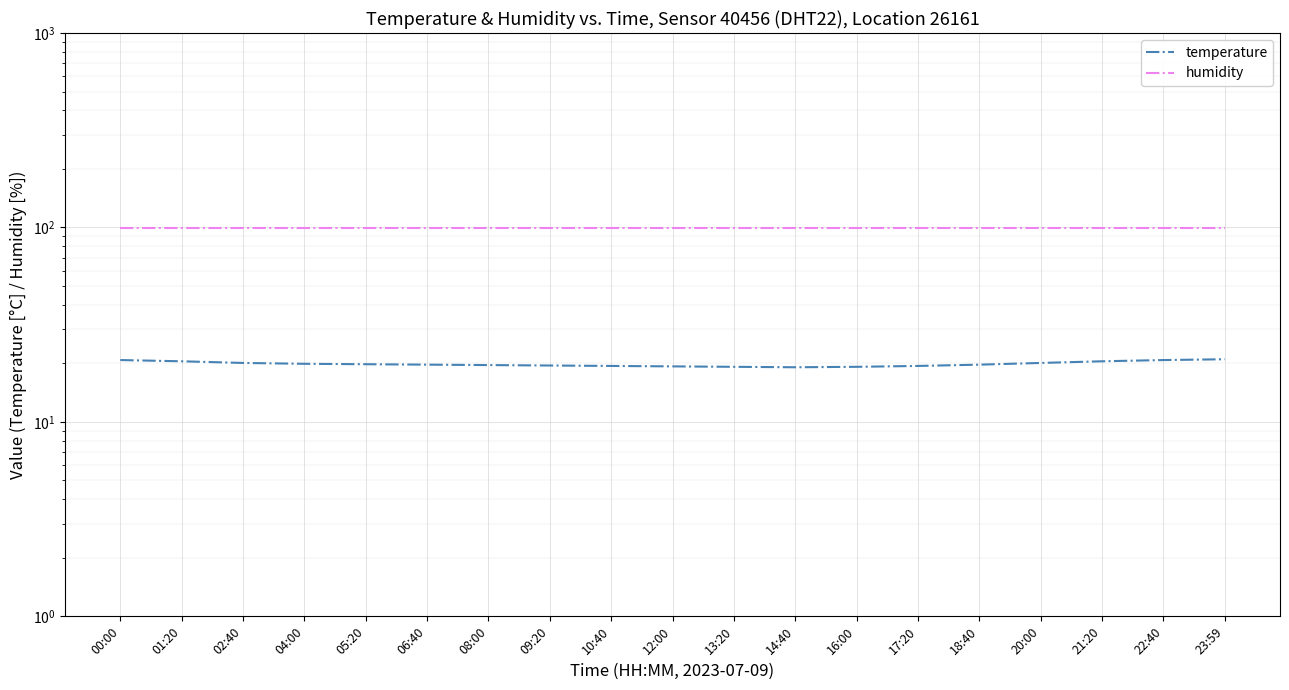

Reading left to right, transcribe all the data shown in this chart.

temperature: 20.8	20.5	20.1	19.9	19.8	19.7	19.6	19.5	19.4	19.3	19.2	19.1	19.2	19.4	19.7	20.1	20.5	20.8	21.0
humidity: 99.9	99.9	99.9	99.9	99.9	99.9	99.9	99.9	99.9	99.9	99.9	99.9	99.9	99.9	99.9	99.9	99.9	99.9	99.9